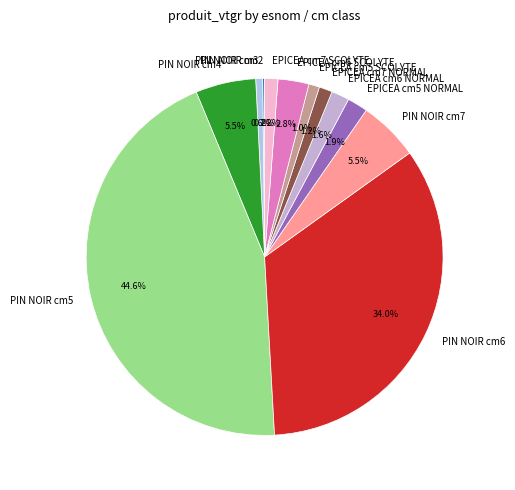

Does EPICEA cm5 NORMAL account for over 50% of the chart?

No